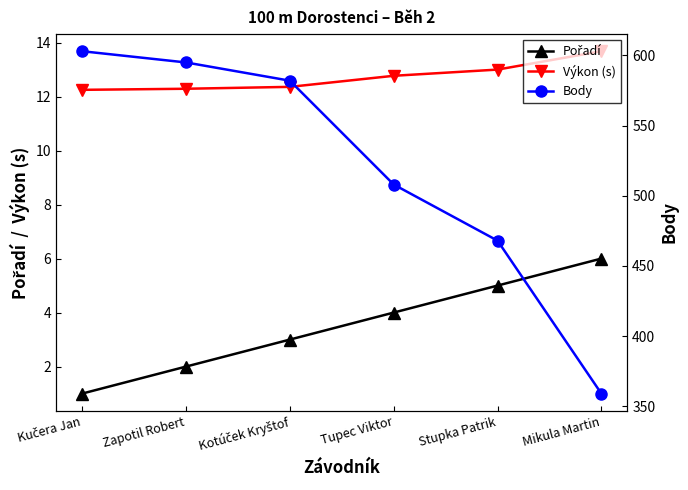

The value of Body at Tupec Viktor is 767.9. True or false?

False